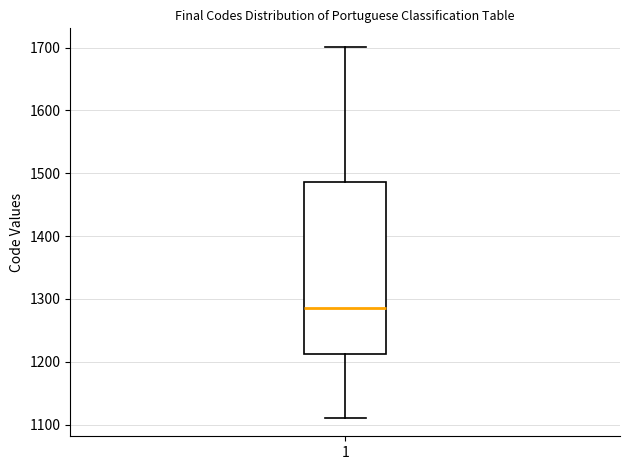

Where is the lower edge of the box at x = 1 on the y-axis? The values are not printed on the chart, so give them approximately, as read against the axis.

1210